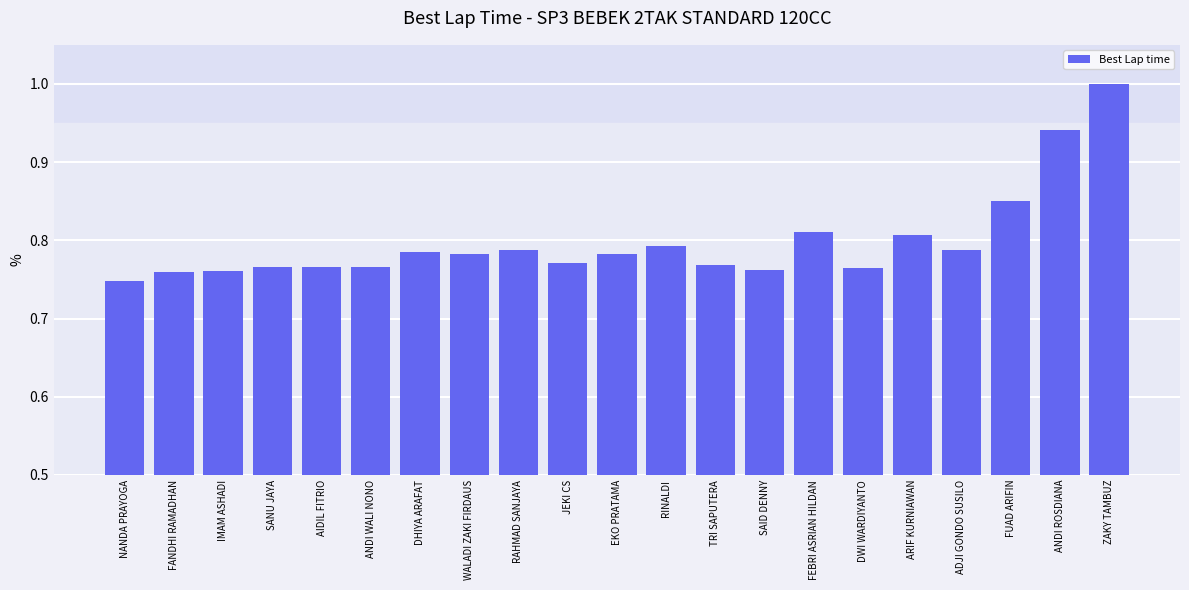

What is the difference between the maximum and minimum values?

0.3